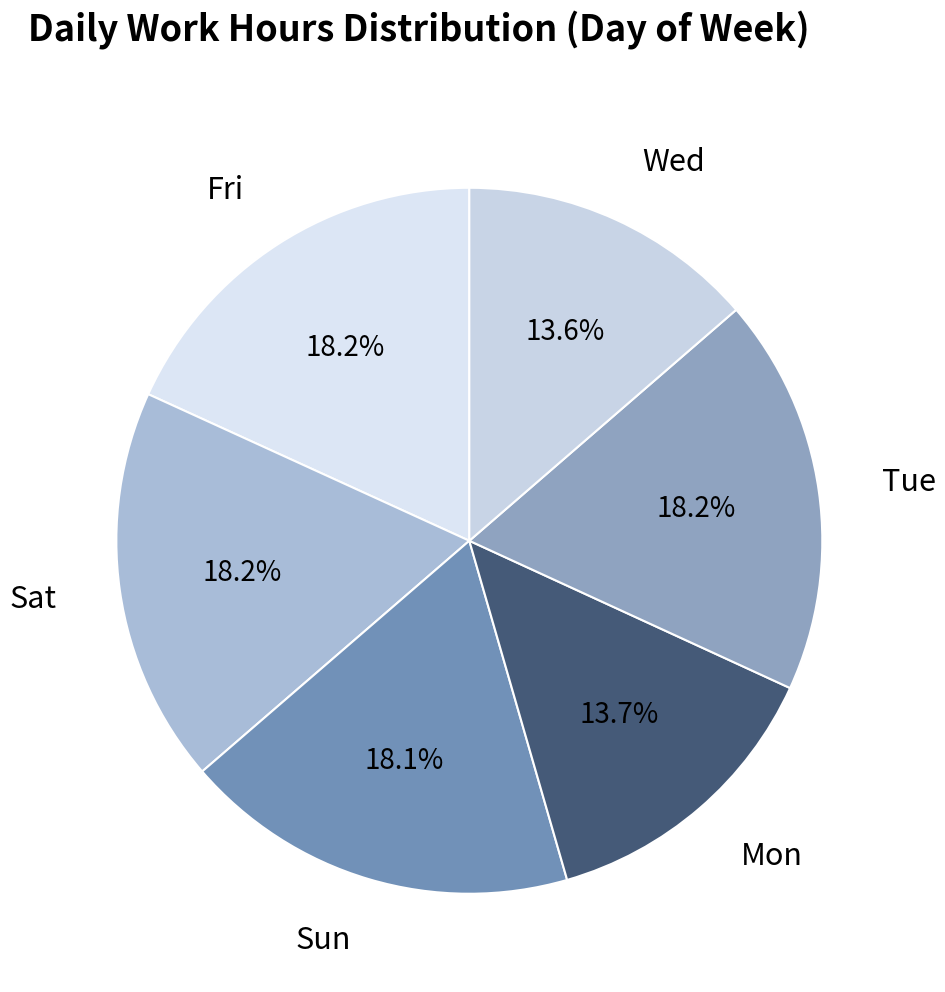

Is the sum of Tue and Wed greater than half?

No